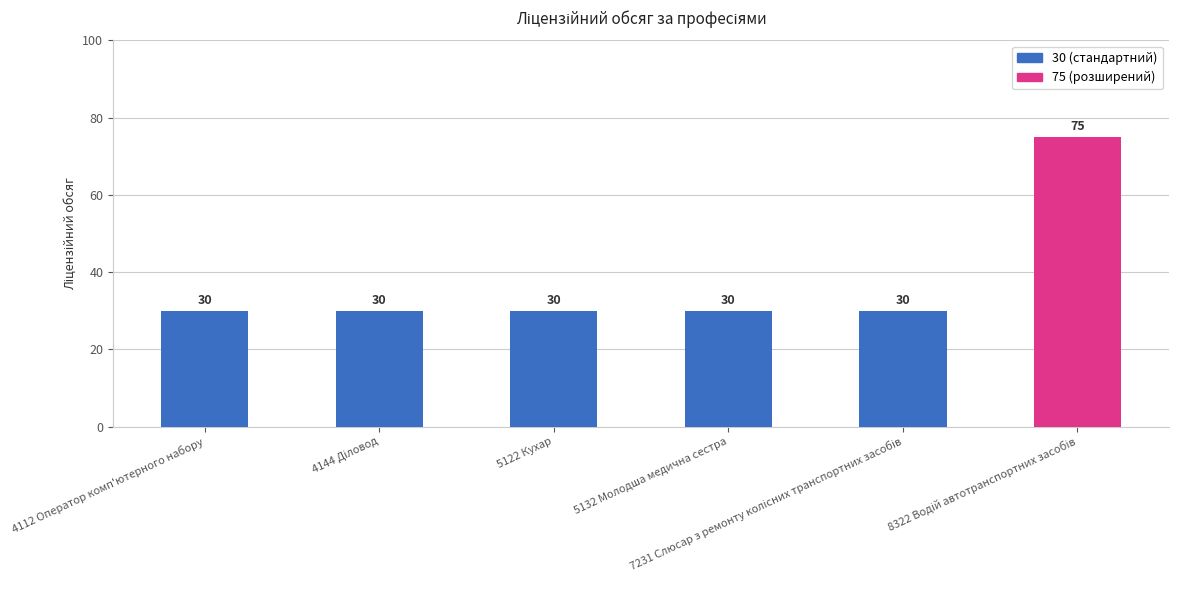

How many series are shown in this chart?

1